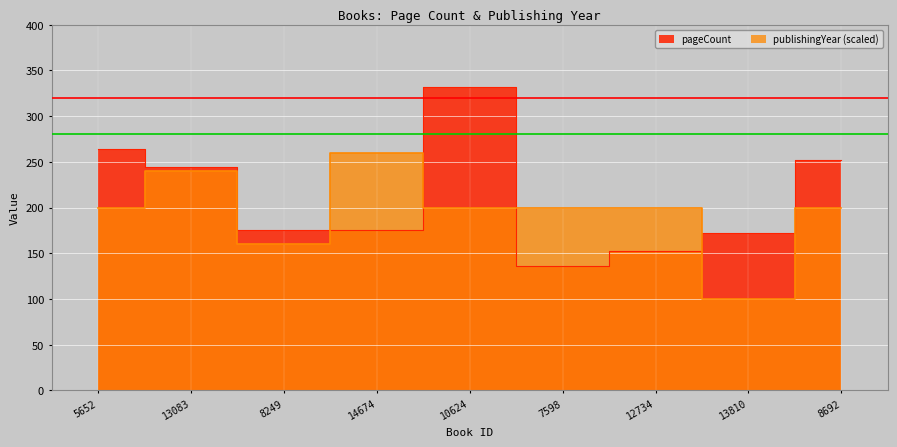

What is the label of the 3rd point from the left?

8249